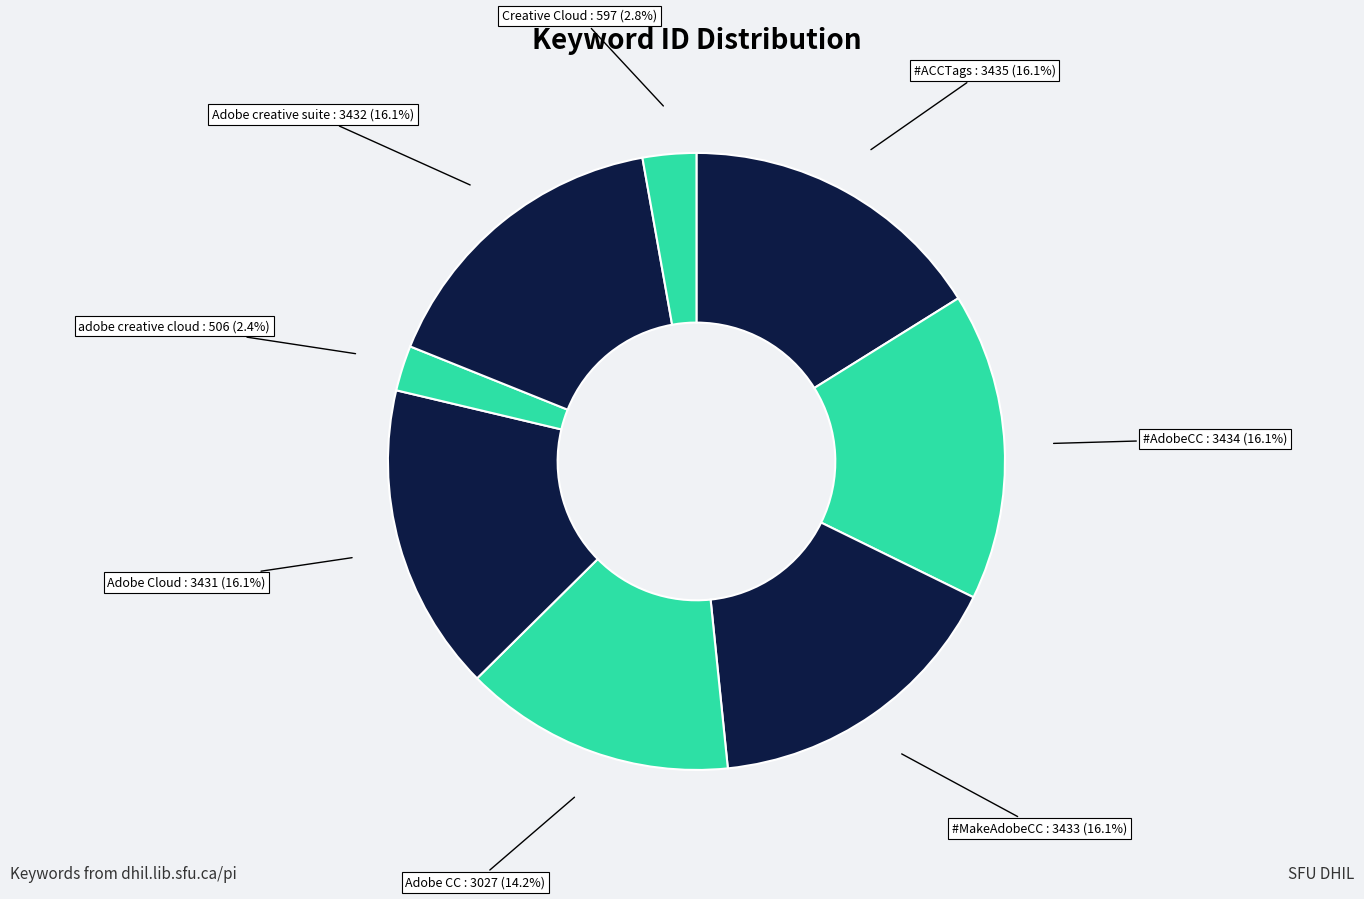

Which has a higher value, #MakeAdobeCC or adobe creative cloud?

#MakeAdobeCC